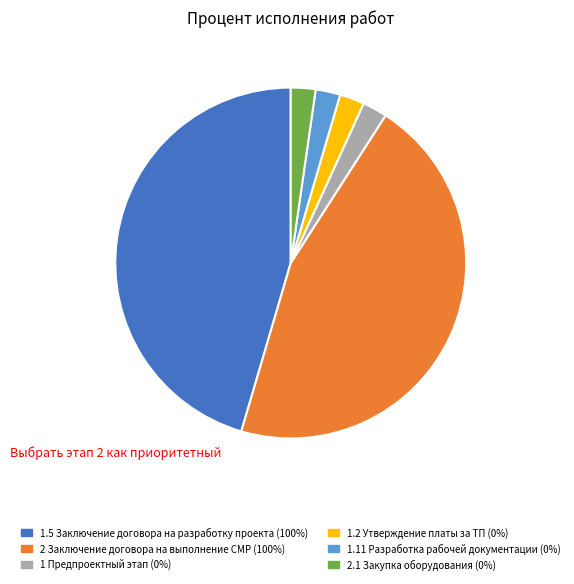

Does any single category account for the majority?

No